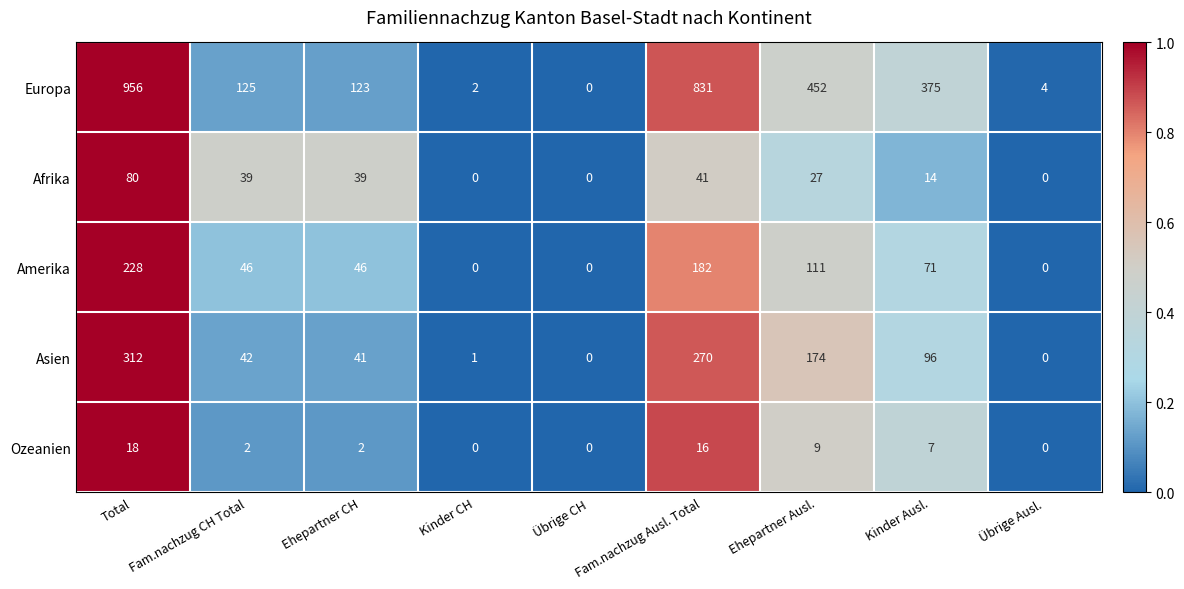

What is the greatest value displayed?

956